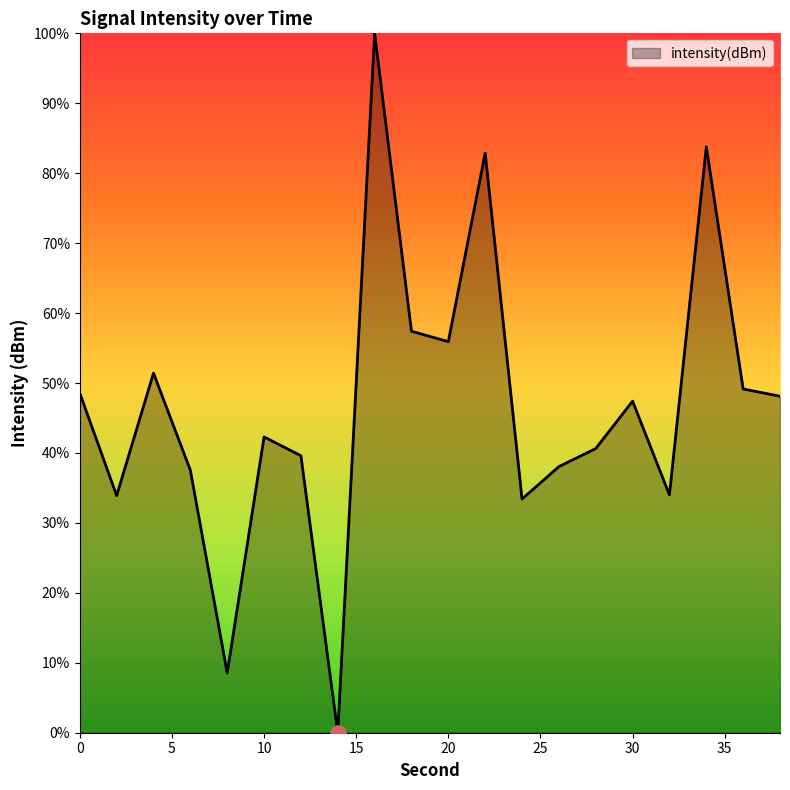

What is the difference between the maximum and minimum values?

100.0